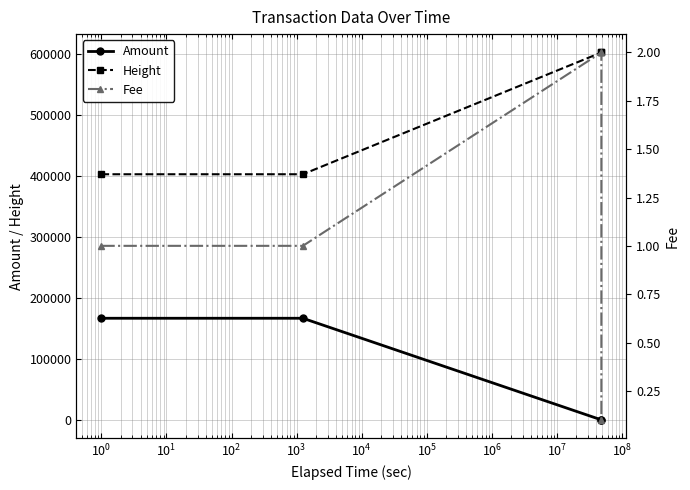

True or false: Height has more than 1 interior local peaks.

False